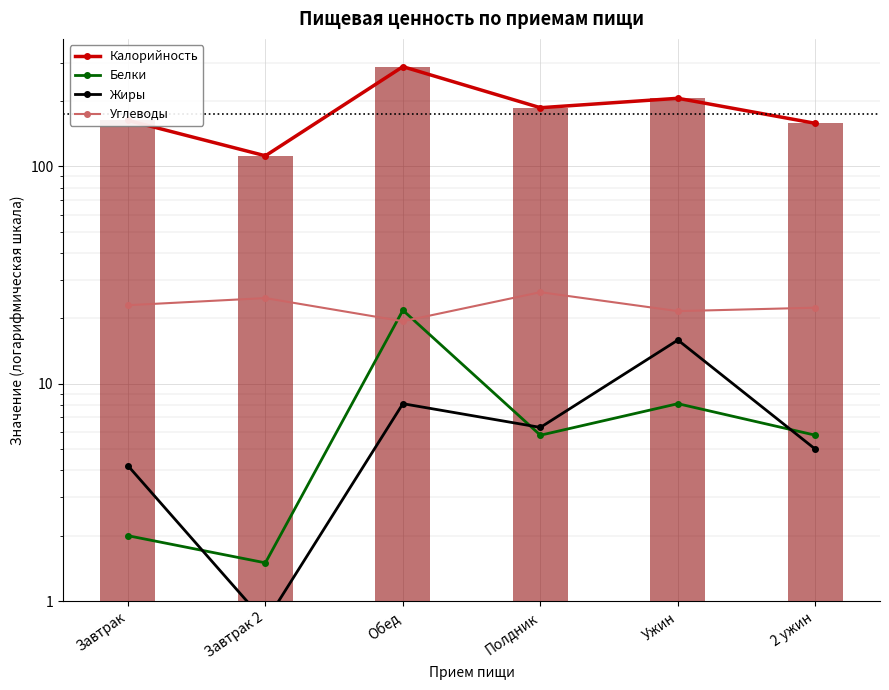

Rank the series by their maximum value, from highest to lowest.

Калорийность, Углеводы, Белки, Жиры